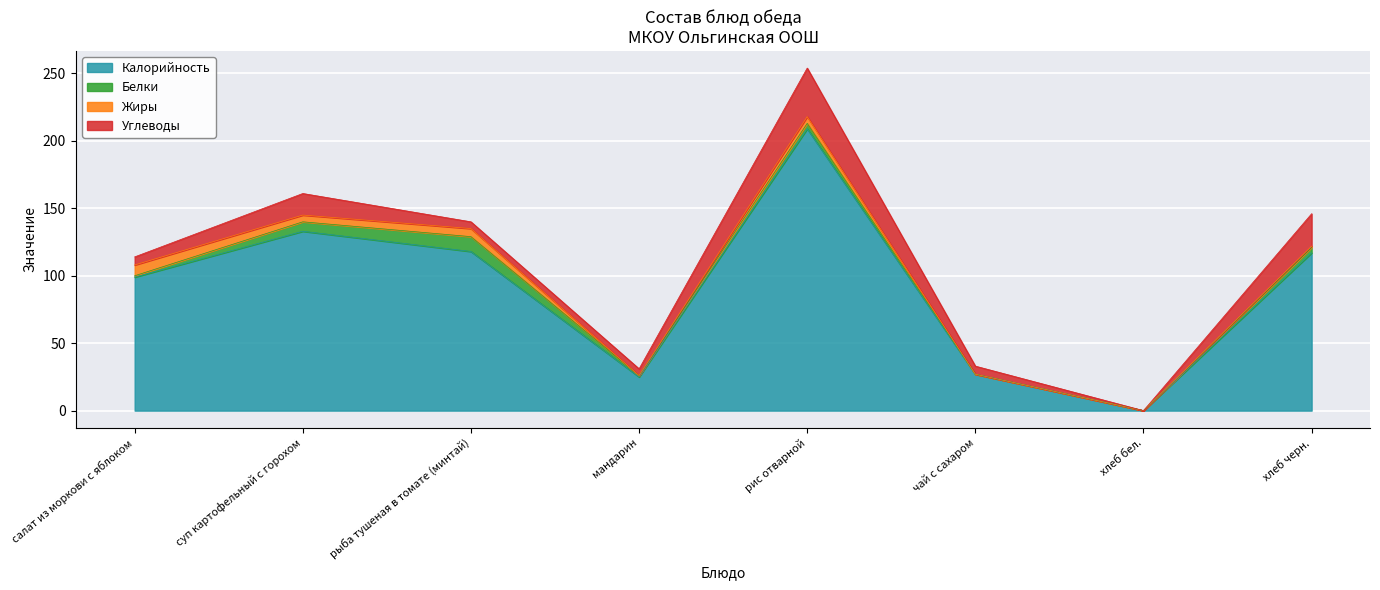

Which category has the highest value in the Калорийность series?

рис отварной